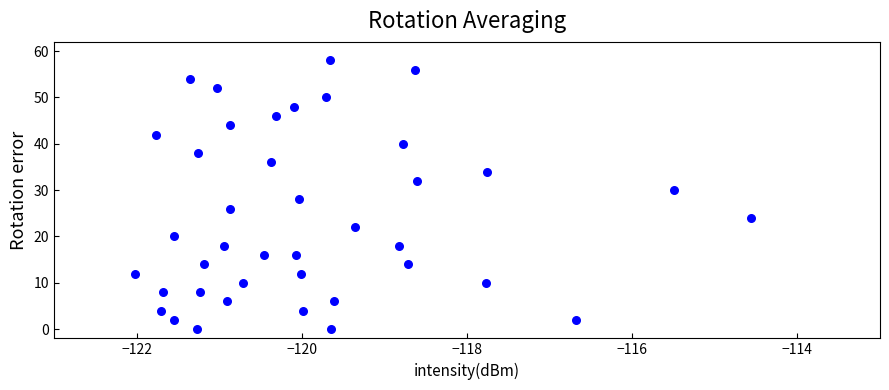

What is the range of Y values (max minus min)?

58